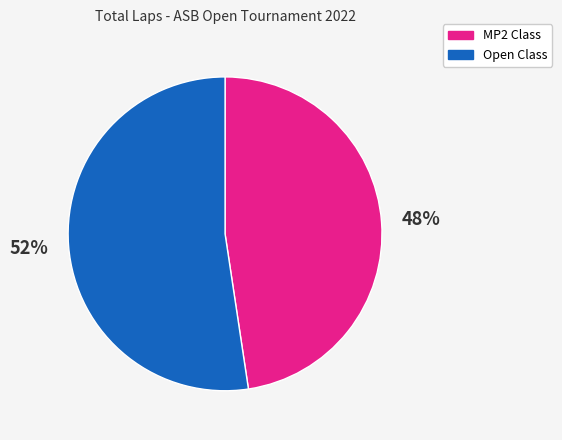

To the nearest percent, what is the average slice percentage?

50%